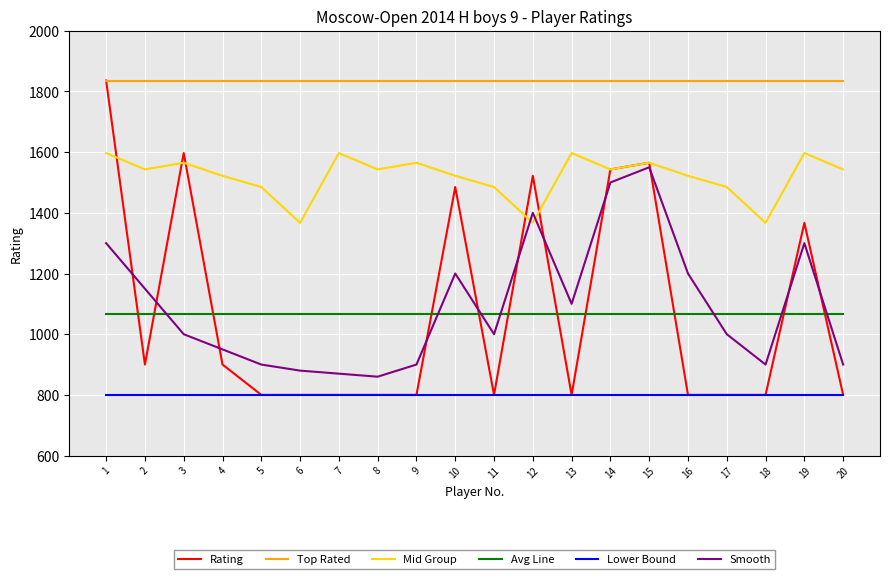

The Top Rated series shows 1836 at 15. True or false?

True